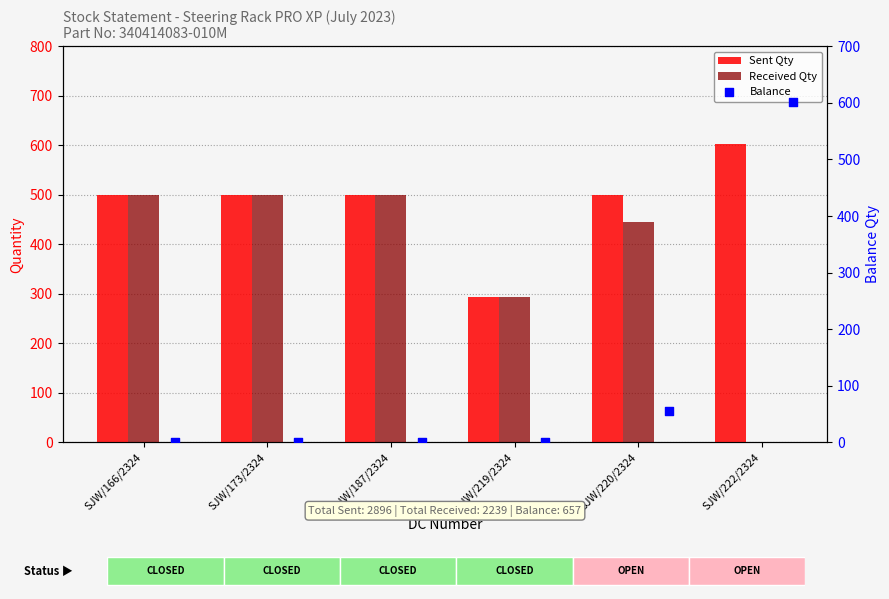

Which series reaches the minimum Y coordinate?

Received Qty